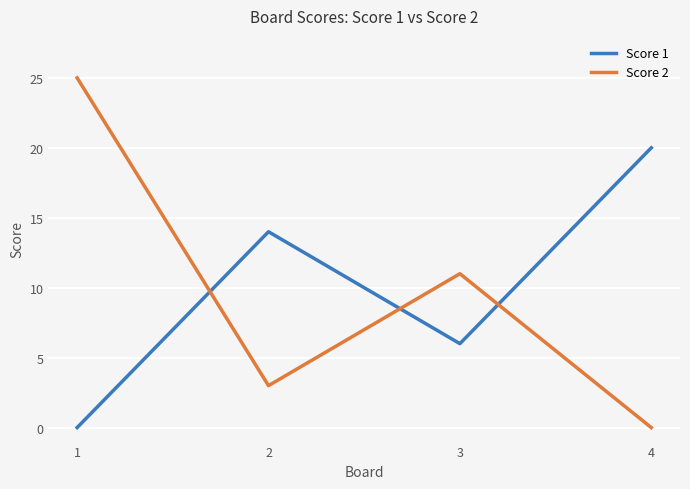

Which series ends up on top after the final intersection of Score 1 and Score 2?

Score 1